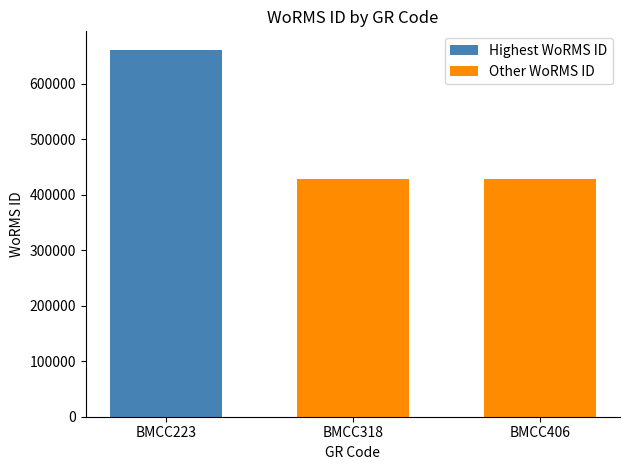

Is it true that the value at BMCC406 is 618752?

False